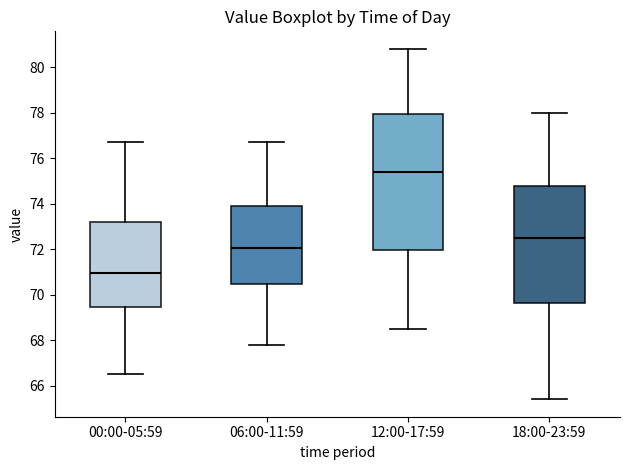

Where does the median line of the box for 18:00-23:59 sit on the y-axis? The values are not printed on the chart, so give them approximately, as read against the axis.

72.6